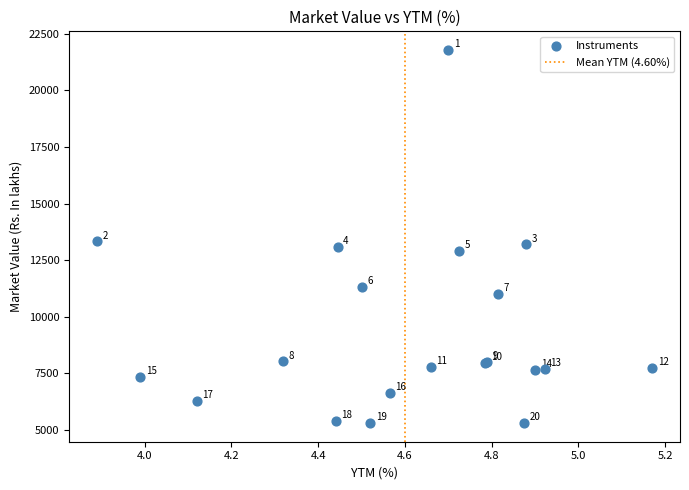

What Y value in the scatter plot is closest to 13542?

13323.2